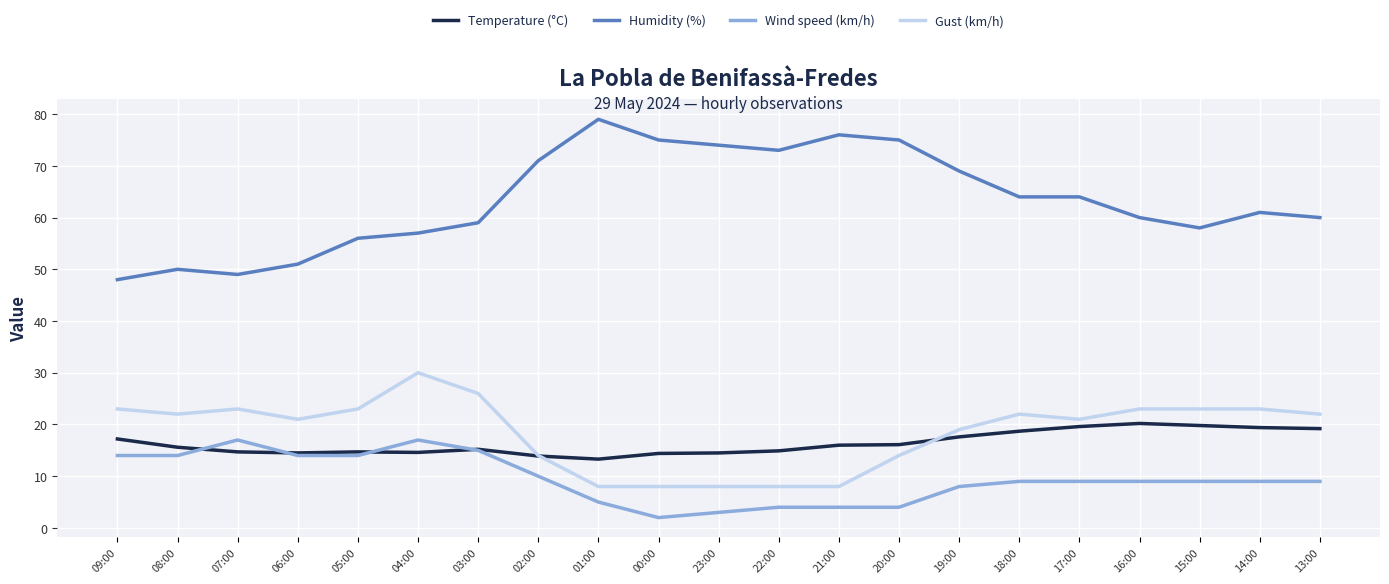

Is it true that Humidity (%) equals 58.0 at 15:00?

True